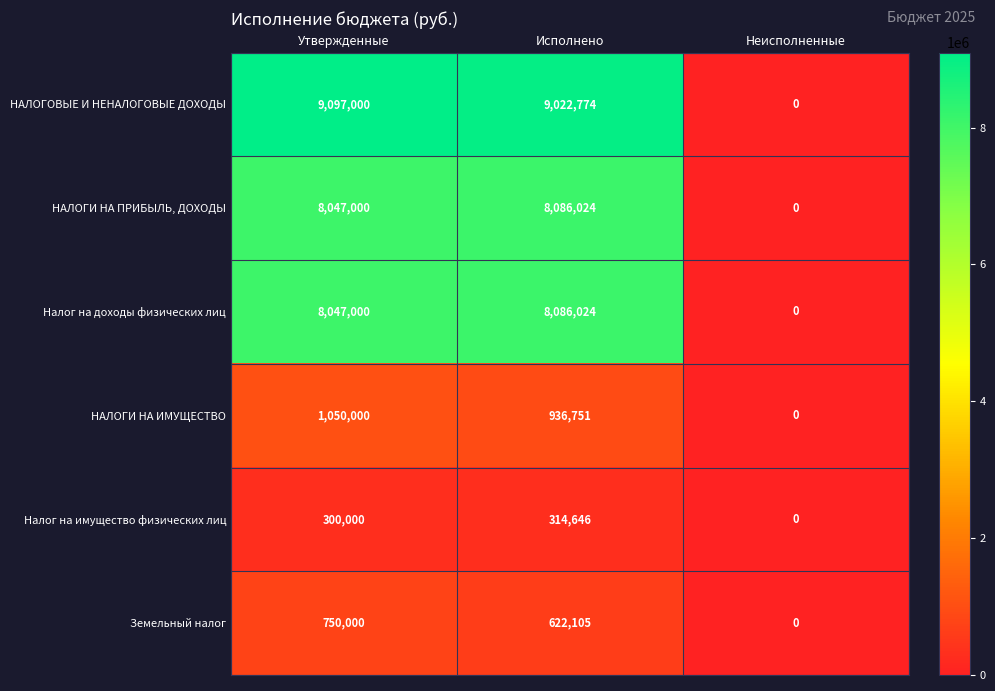

Reading left to right, what are all the values shown in this chart?

НАЛОГОВЫЕ И НЕНАЛОГОВЫЕ ДОХОДЫ: 9097000	9022774	0
НАЛОГИ НА ПРИБЫЛЬ, ДОХОДЫ: 8047000	8086024	0
Налог на доходы физических лиц: 8047000	8086024	0
НАЛОГИ НА ИМУЩЕСТВО: 1050000	936751	0
Налог на имущество физических лиц: 300000	314646	0
Земельный налог: 750000	622105	0